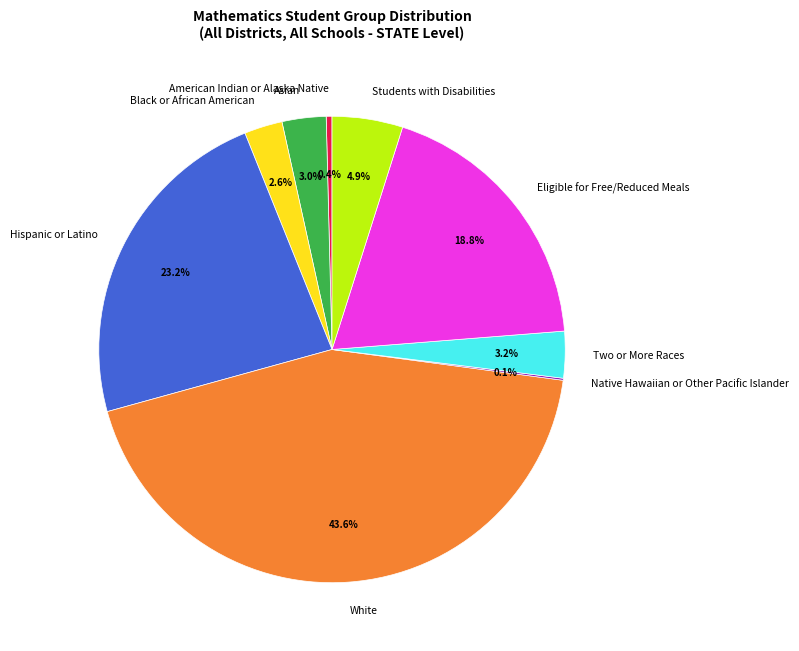

Approximately how many times larger is the value at Hispanic or Latino compared to American Indian or Alaska Native?

58.0